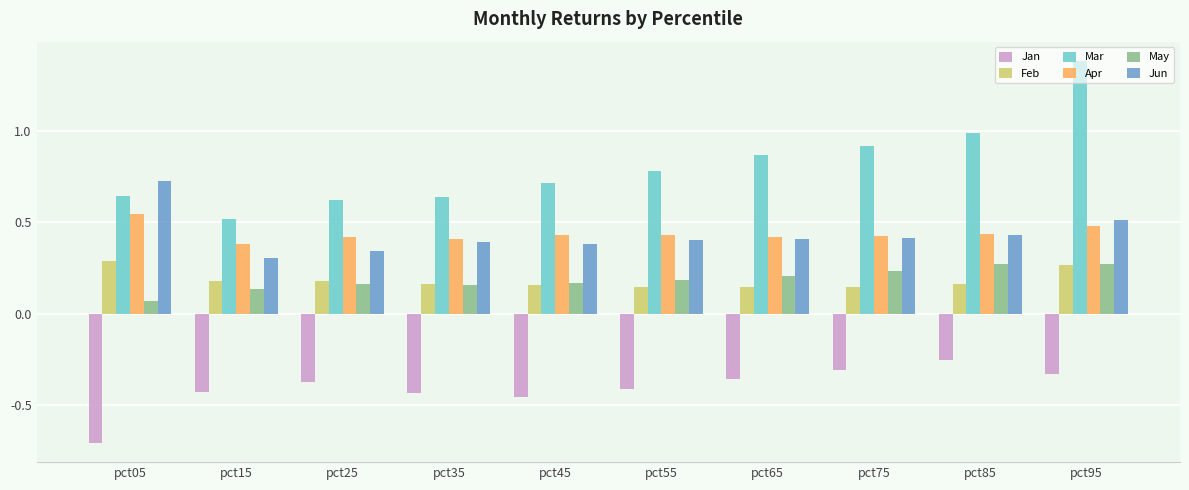

What are all the series names shown in the legend?

Jan, Feb, Mar, Apr, May, Jun